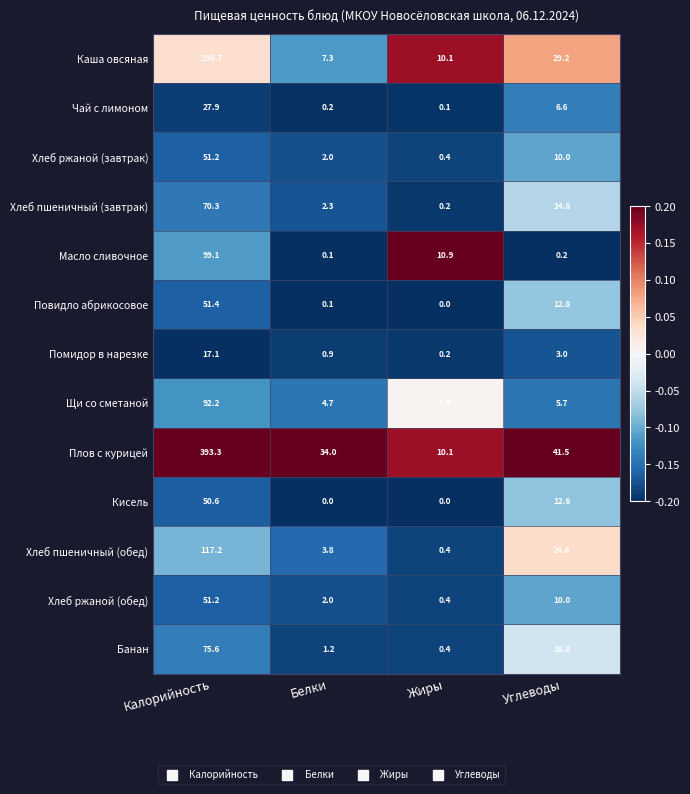

What is the difference between the maximum and minimum values in the Хлеб пшеничный (обед) series?

116.8